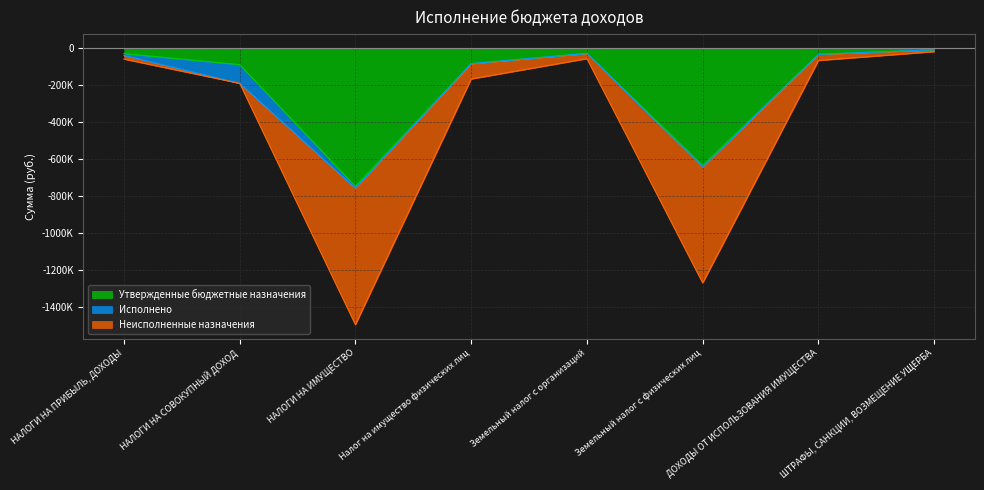

What is the difference between the second highest and second lowest values in the Утвержденные бюджетные назначения series?

607000.0